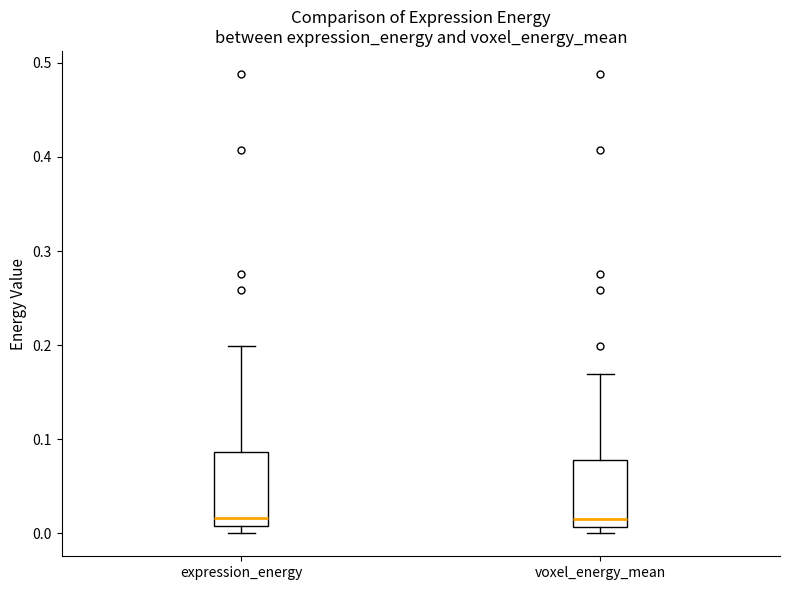

Reading left to right, read every box against the y-axis: the position of its median line, the range the box covers, and the ends of its whiskers. The values are not printed on the chart, so give them approximately, as read against the axis.

expression_energy: median 0.02, box 0.01 to 0.09, whiskers 0.00 to 0.20
voxel_energy_mean: median 0.02, box 0.01 to 0.08, whiskers 0.00 to 0.17